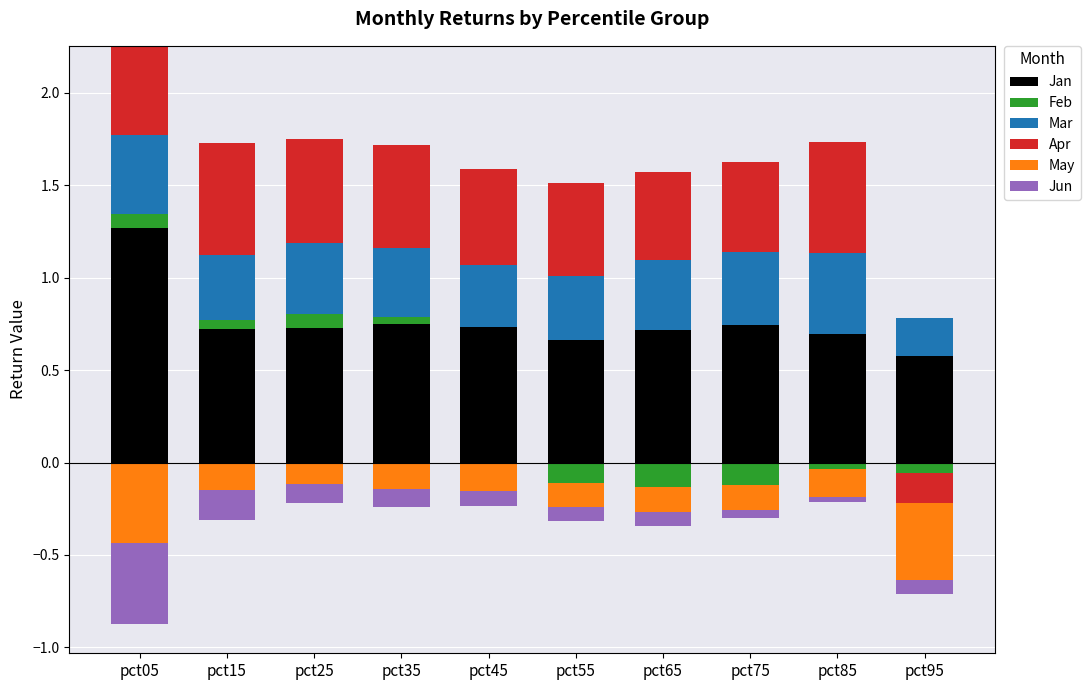

At which category is the sum across all series the highest?

pct05